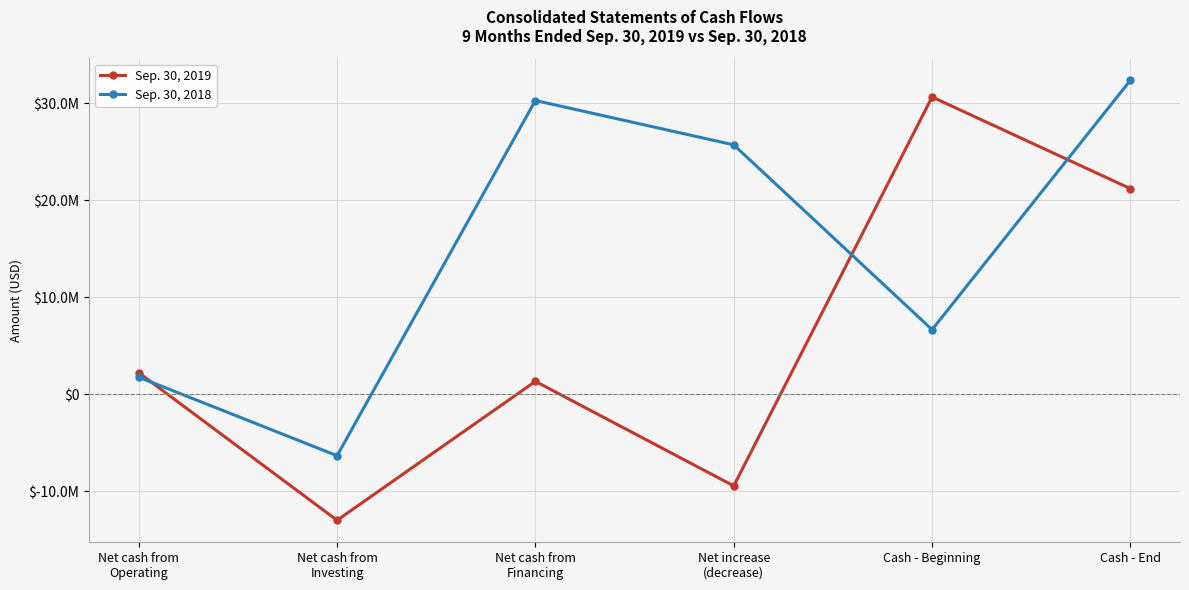

What is the average value of the Sep. 30, 2018 series?

15080000